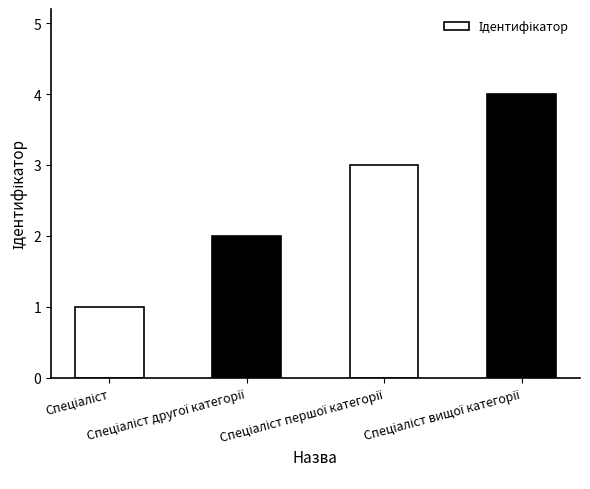

What is the maximum value shown in the chart?

4